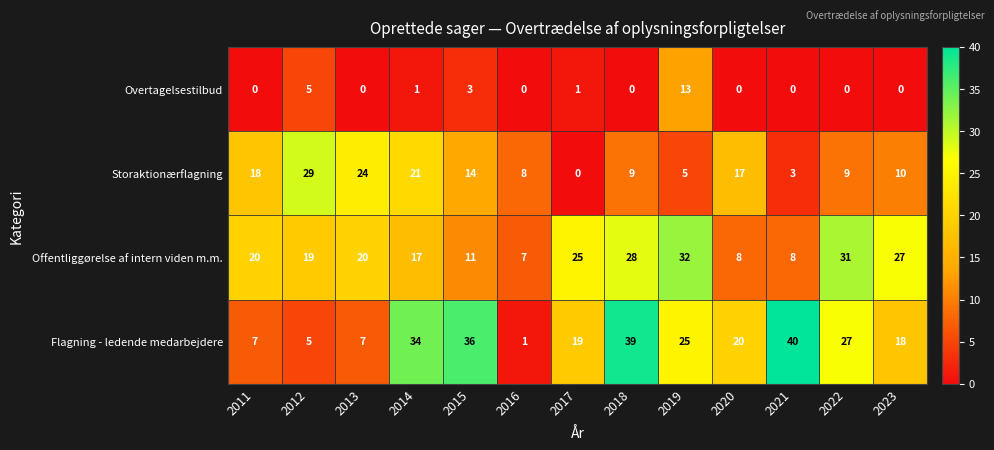

True or false: Overtagelsestilbud has a value of 0 at 2022.

True